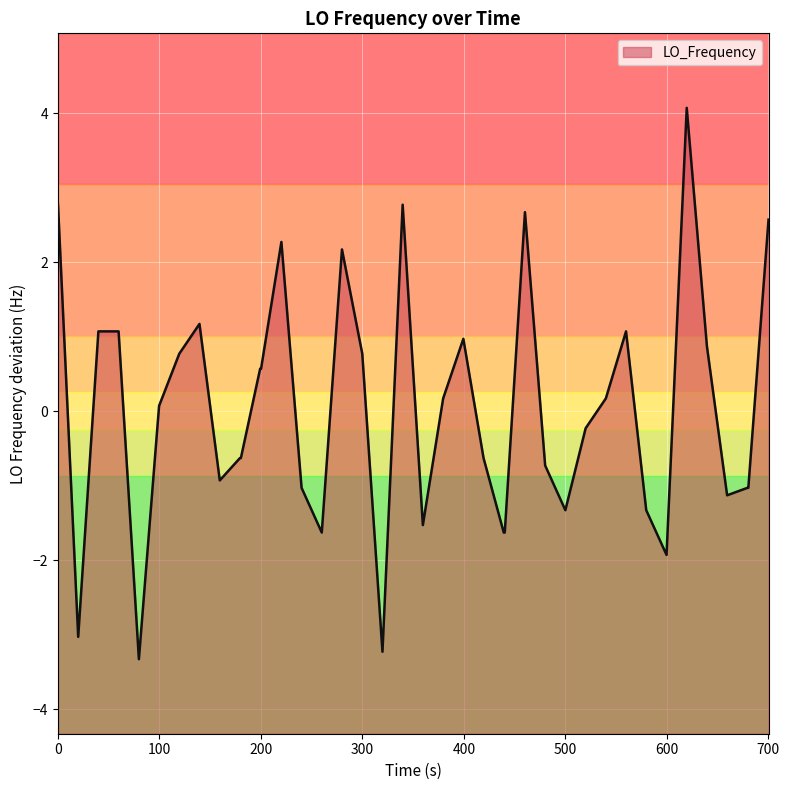

What is the lowest value of the LO_Frequency series?

-3.3